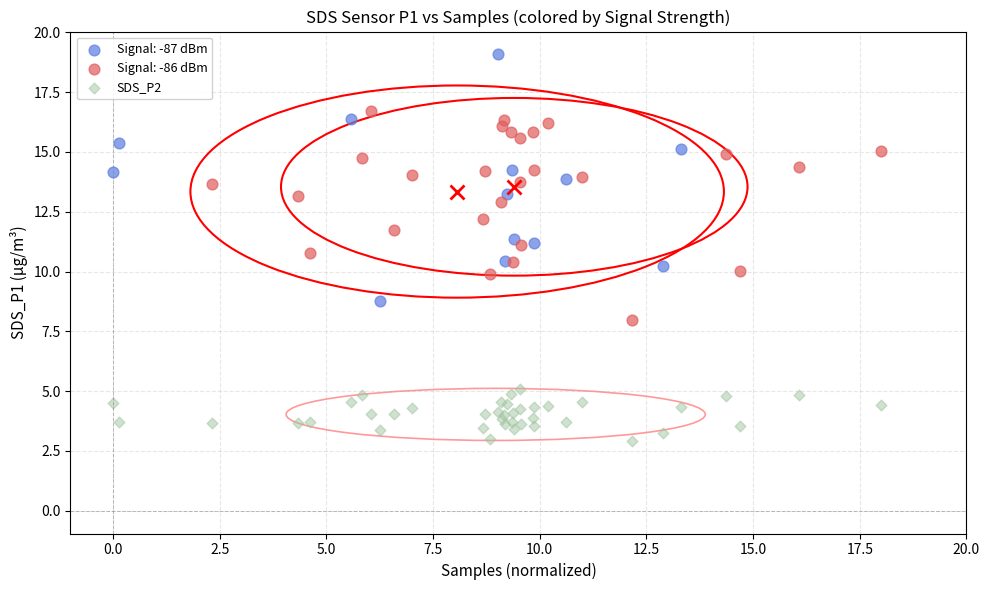

Which series contains the lowest Y value?

SDS_P2